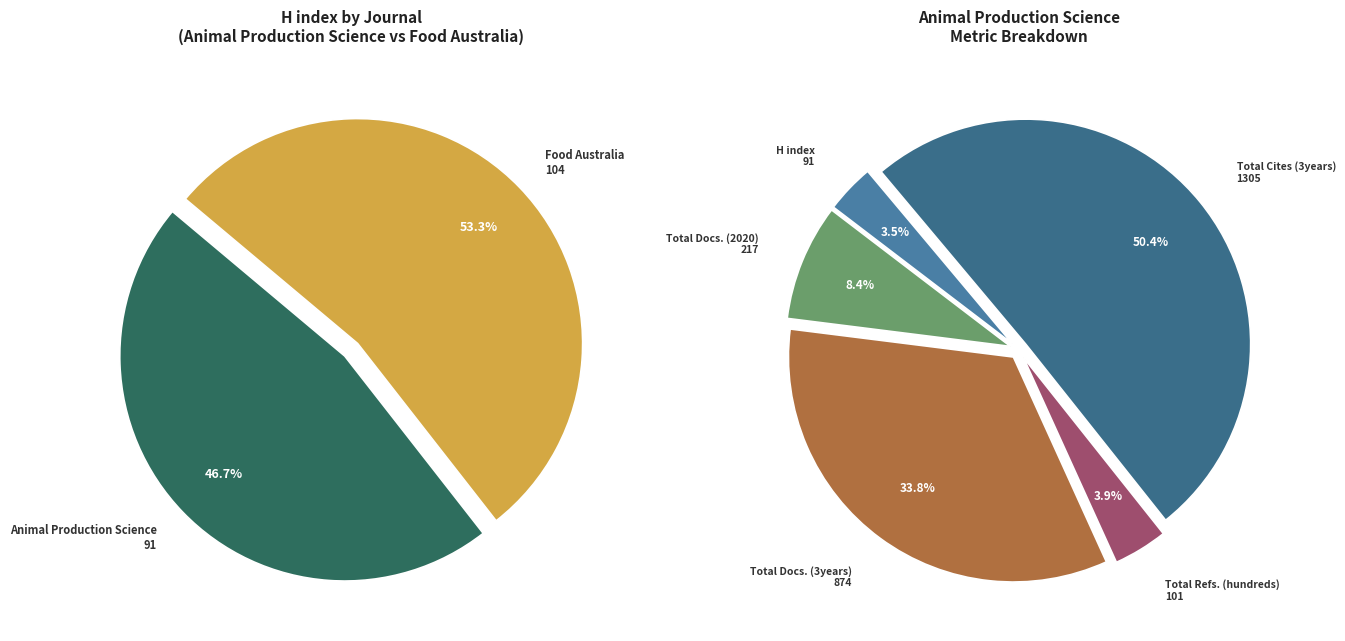

Is it true that Animal Production Science is 91% of the pie?

False